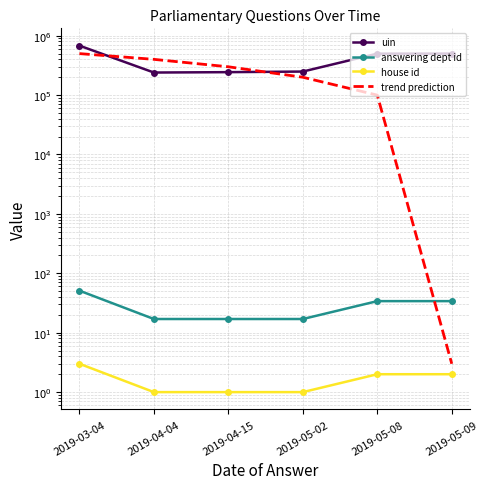

True or false: answering dept id has a value of 17 at 2019-04-15.

True